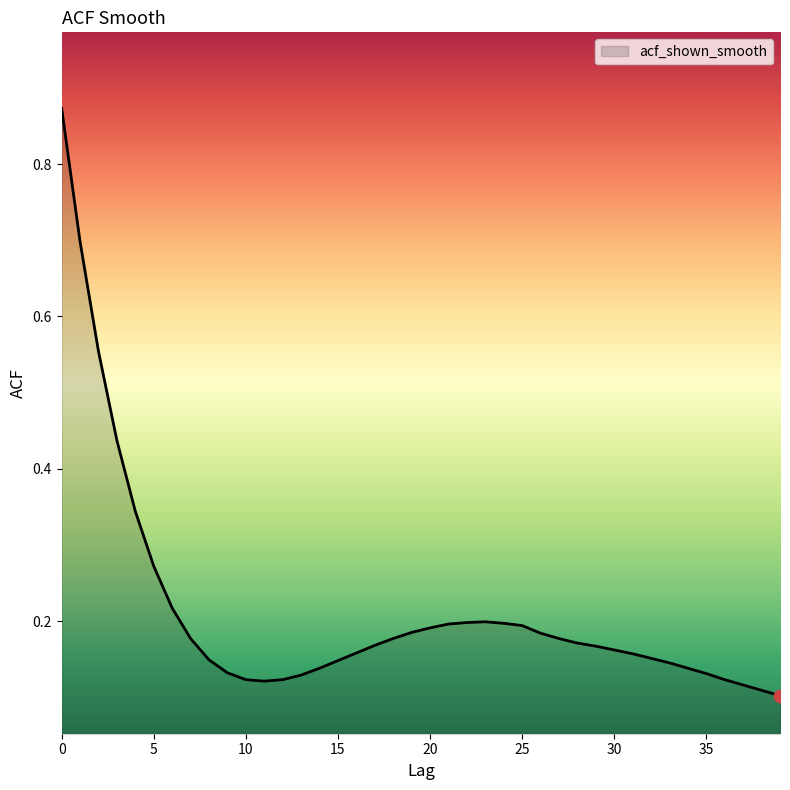

What is the difference between the maximum and minimum values?

0.8